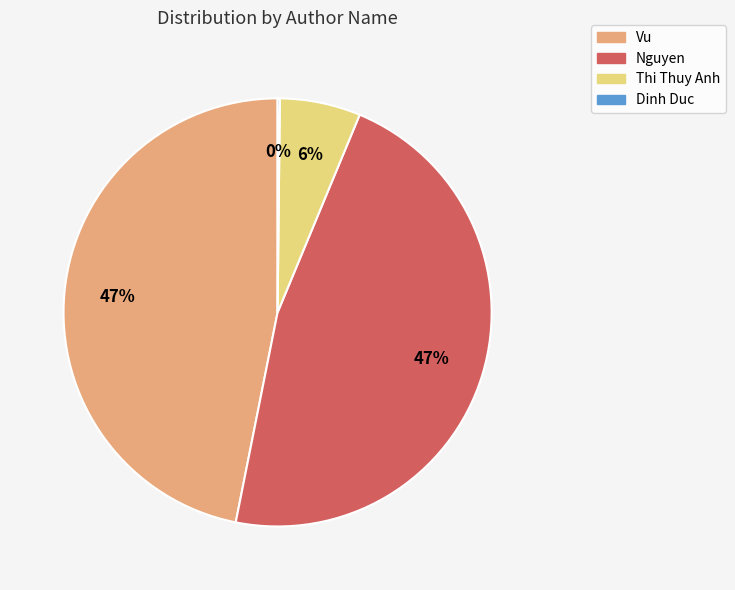

Is Vu the majority of the pie?

No